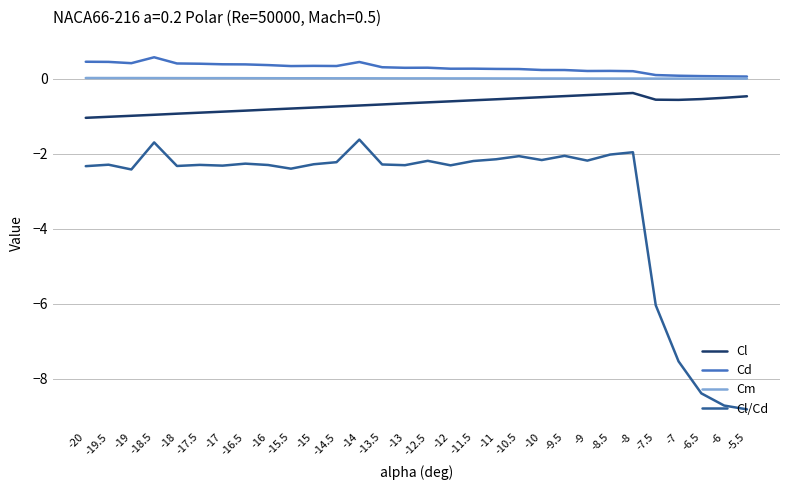

Does the chart have visible grid lines?

Yes